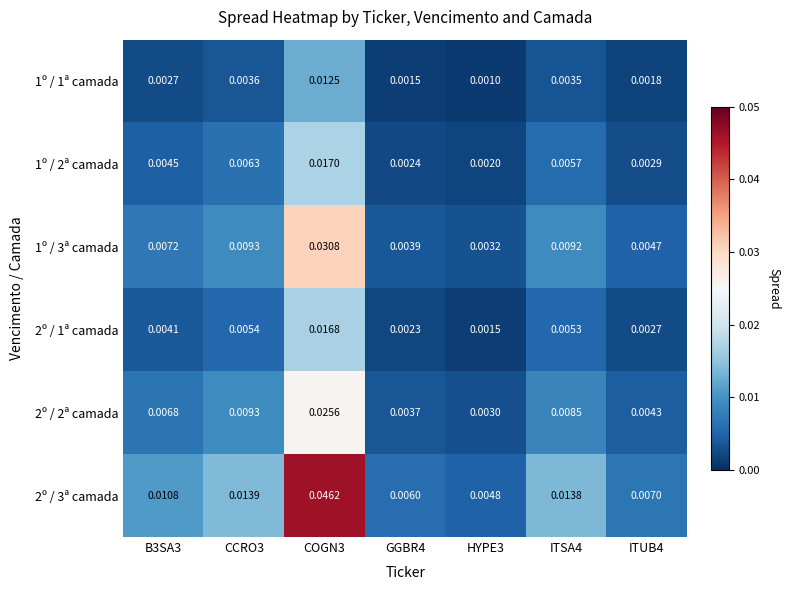

Is the value of 1º / 1ª camada at GGBR4 greater than the value of 2º / 3ª camada at ITUB4?

No